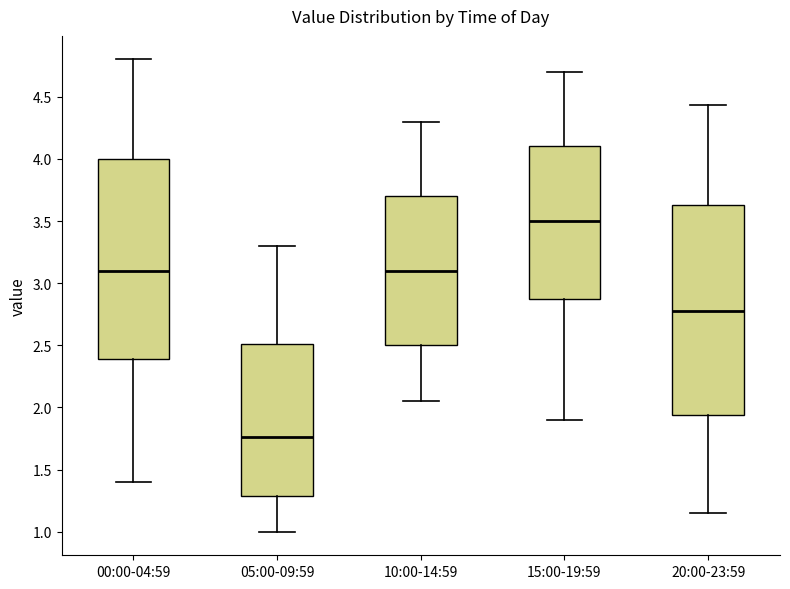

Where is the lower edge of the box for 15:00-19:59 on the y-axis? The values are not printed on the chart, so give them approximately, as read against the axis.

2.90